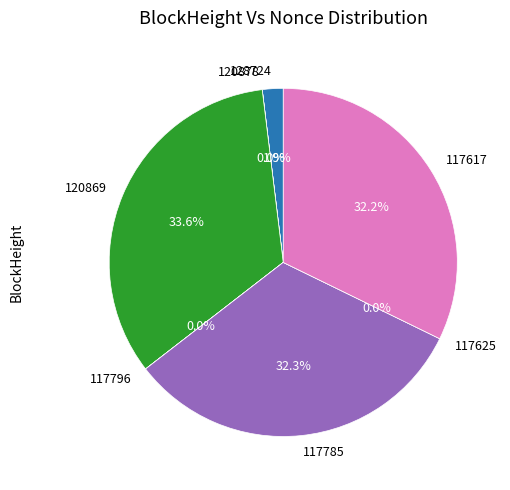

To the nearest percent, what is the combined percentage of 117617 and 117796?

32%